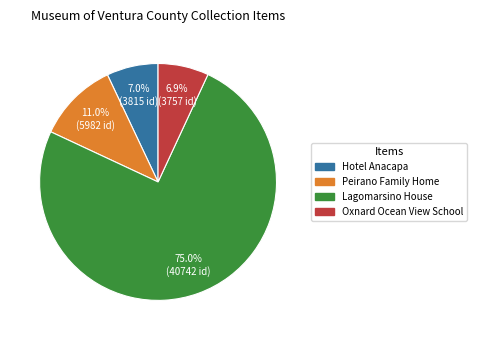

To the nearest percent, what is the average slice percentage?

25%